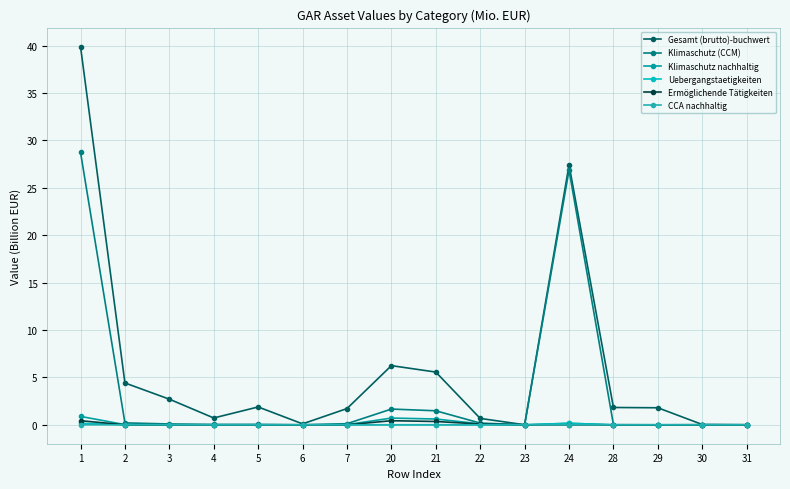

What is the average value of the Ermöglichende Tätigkeiten series?

0.1